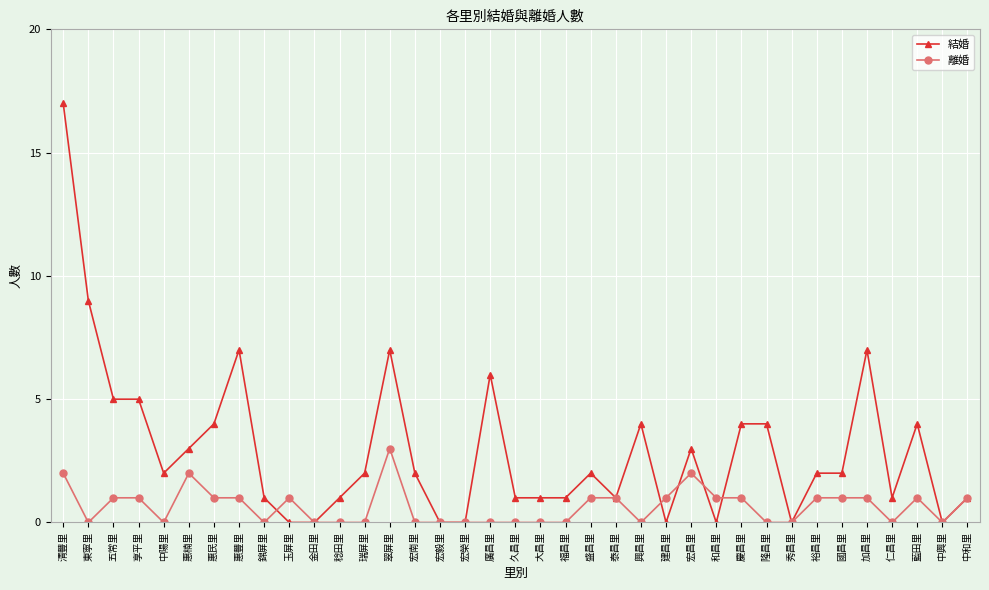

At which category is the sum across all series the highest?

清豐里